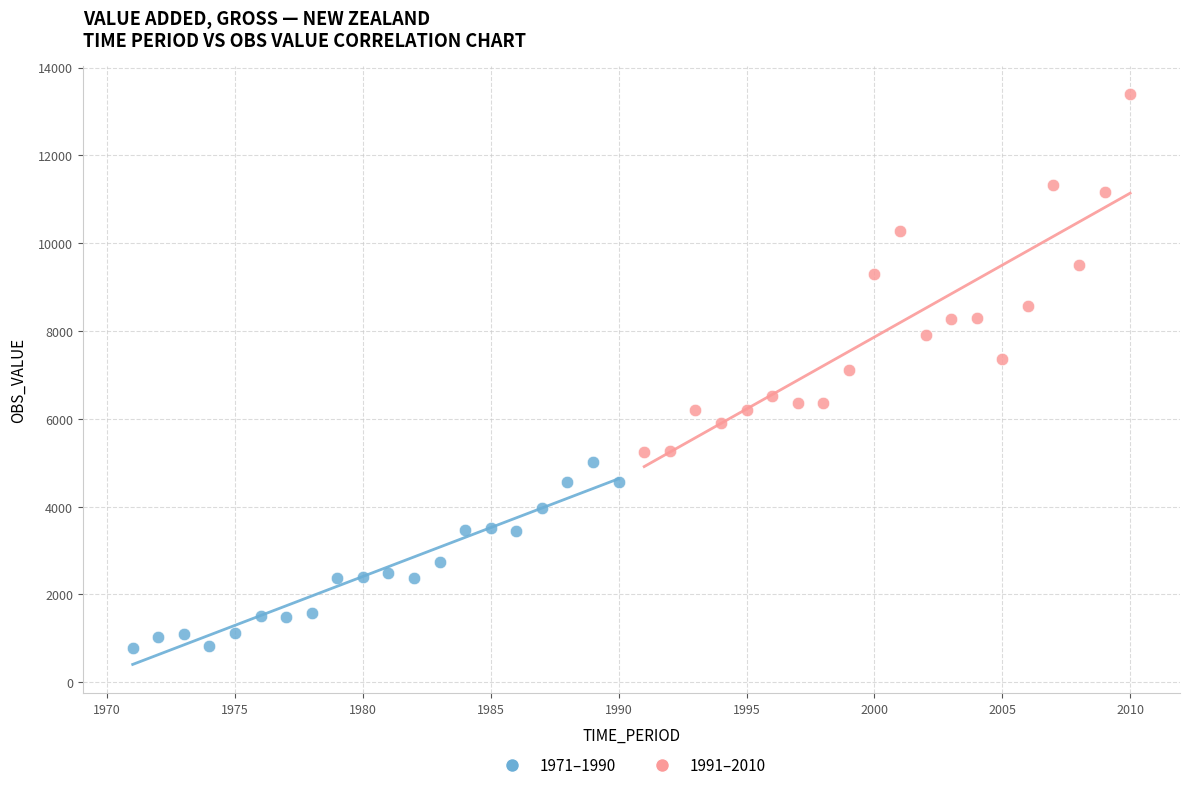

Which series contains the lowest Y value?

1971–1990